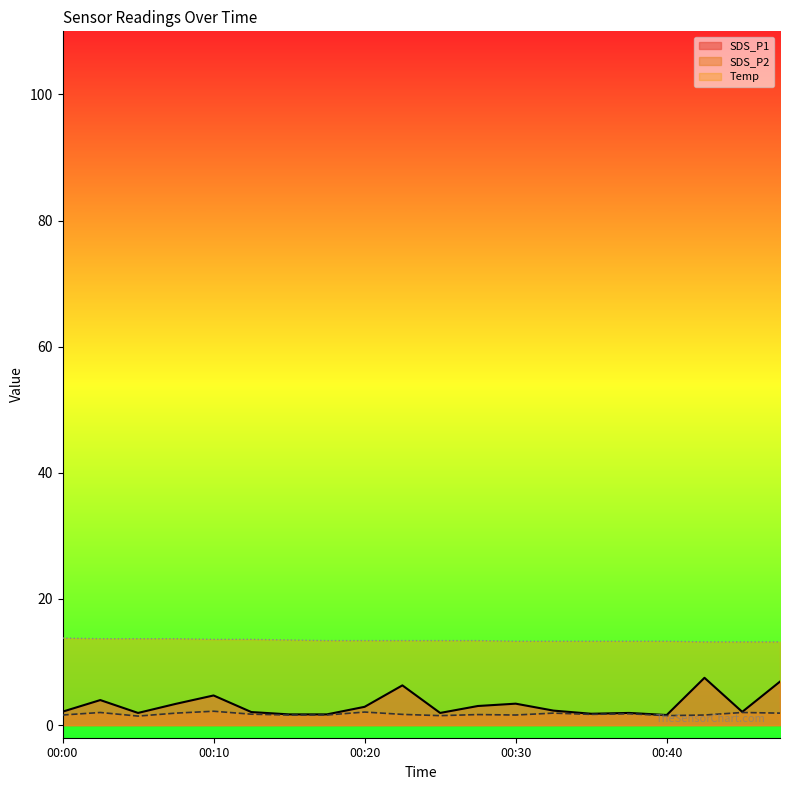

Which series has the widest spread of values?

SDS_P1